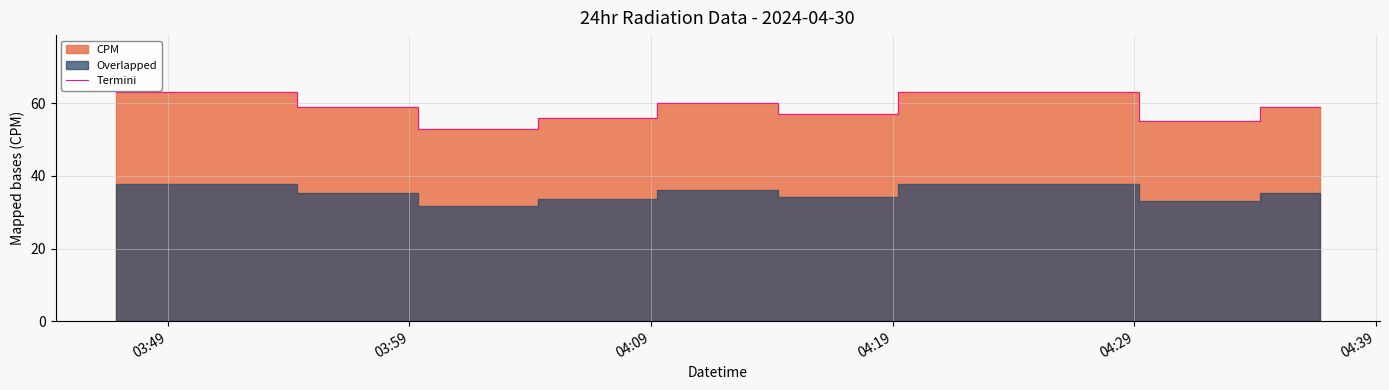

Does the chart have visible grid lines?

Yes